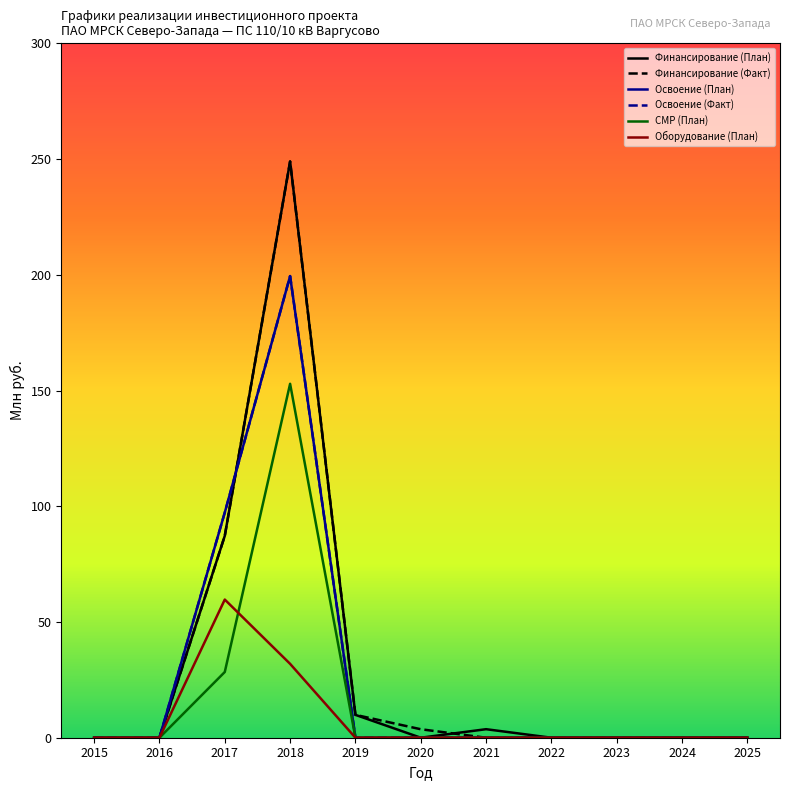

Between 2019 and 2024, which series saw the biggest shift?

Финансирование (План)